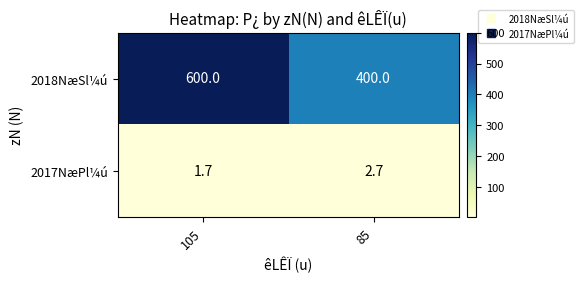

What is the sum of all 2017NæPl¼ú values?

4.4